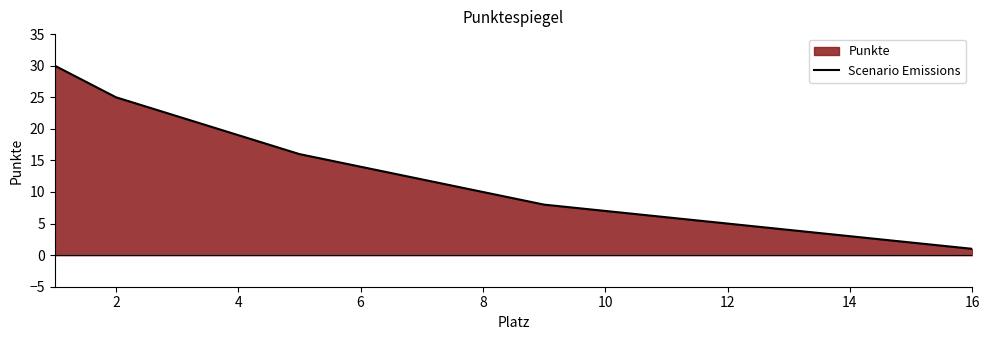

What is the value of the 16th point from the left?

1